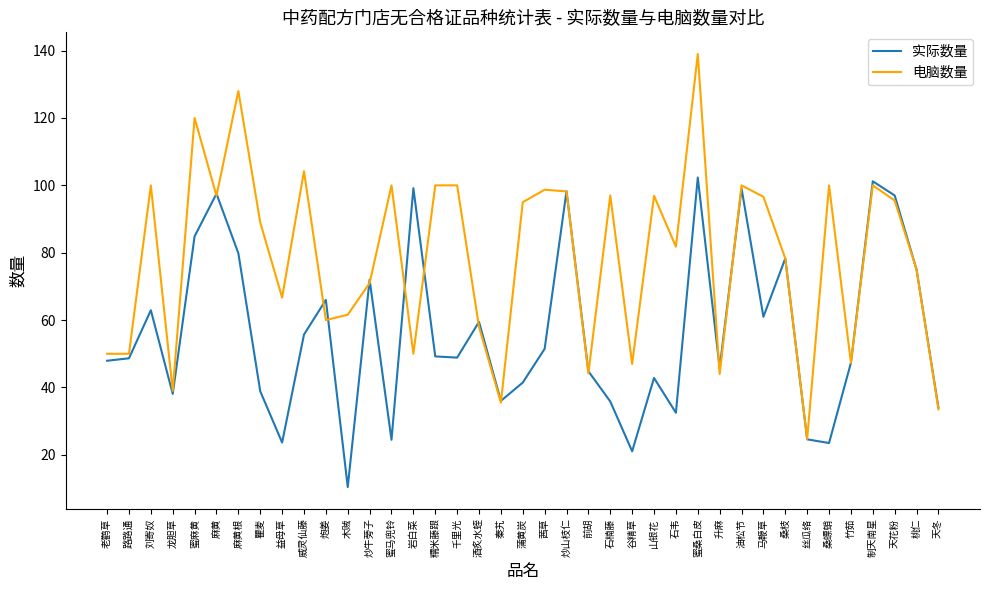

What is the difference between the 电脑数量 values at 石楠藤 and 蜜麻黄?

23.0